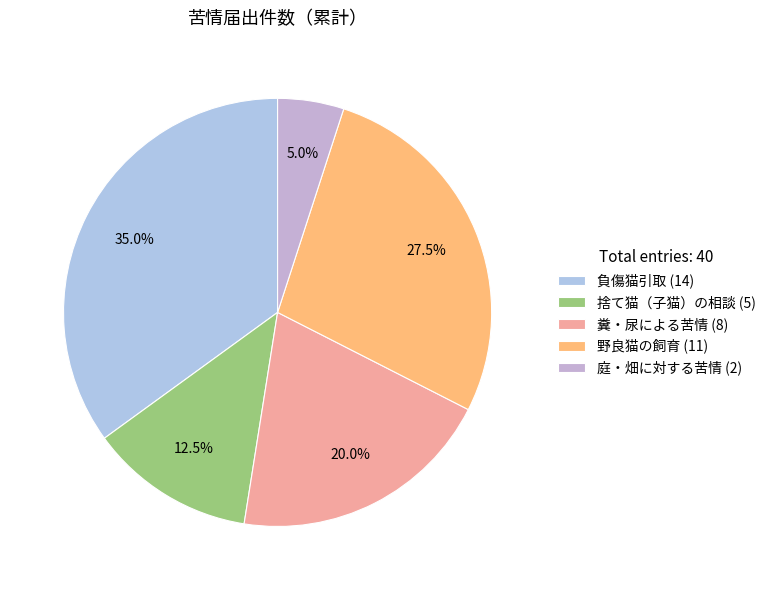

Rank the categories by value from highest to lowest.

負傷猫引取, 野良猫の飼育, 糞・尿による苦情, 捨て猫（子猫）の相談, 庭・畑に対する苦情